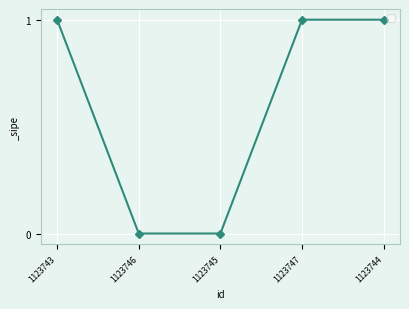

What is the sum of all values?

3